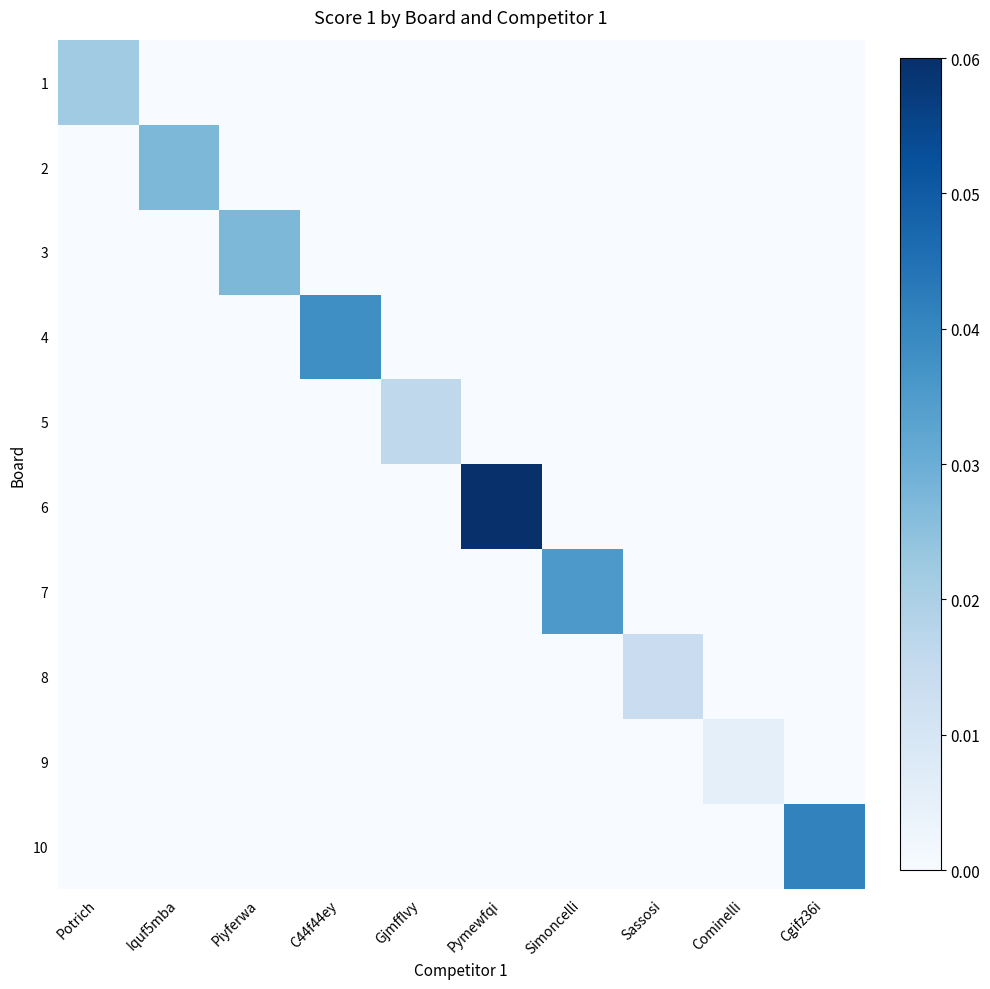

Rank the series by their maximum value, from highest to lowest.

6, 10, 4, 7, 2, 3, 1, 5, 8, 9